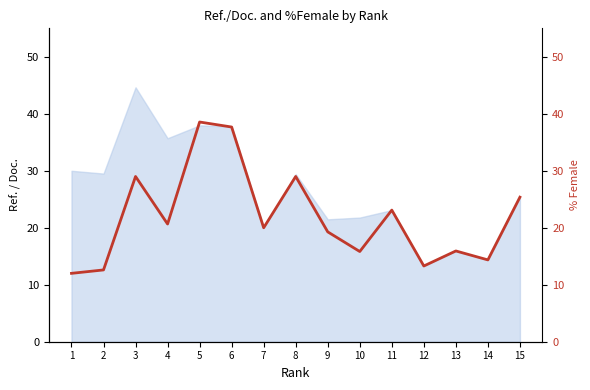

The chart shows a value of 34.1 at 9. True or false?

False